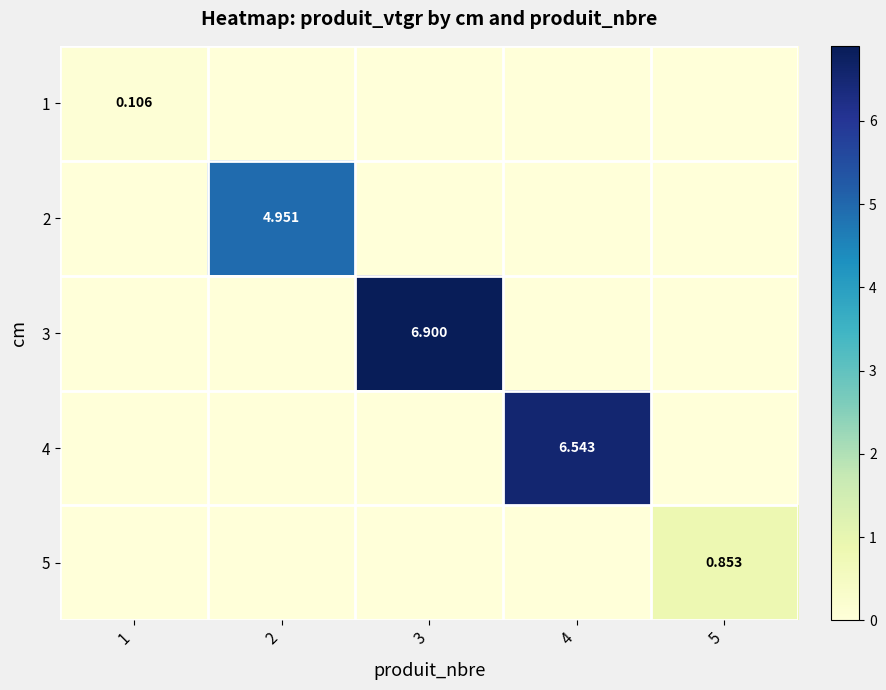

What is the sum of all 2 values?

5.0